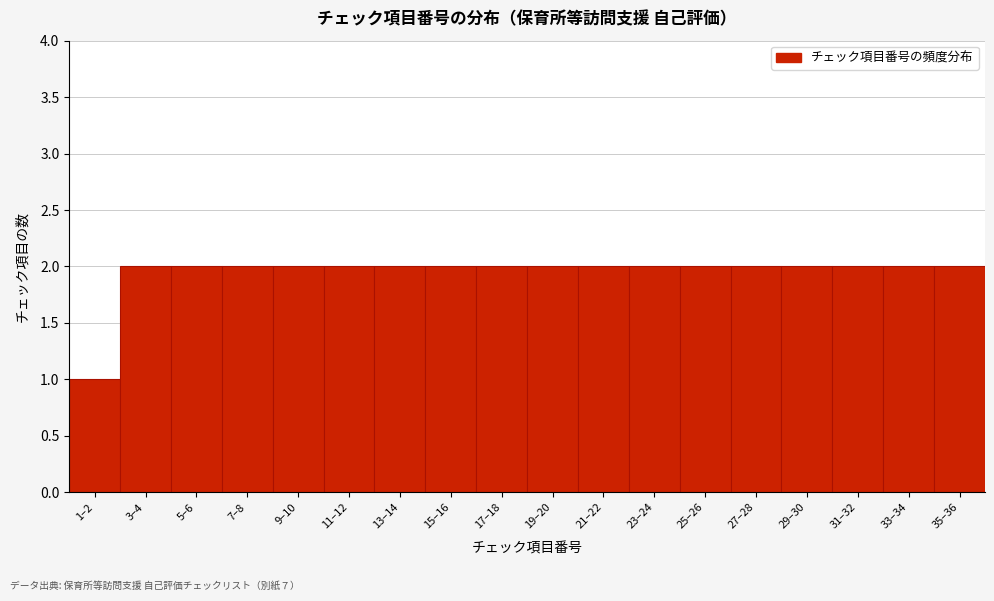

Reading left to right, extract all data points from this chart.

1	2	2	2	2	2	2	2	2	2	2	2	2	2	2	2	2	2